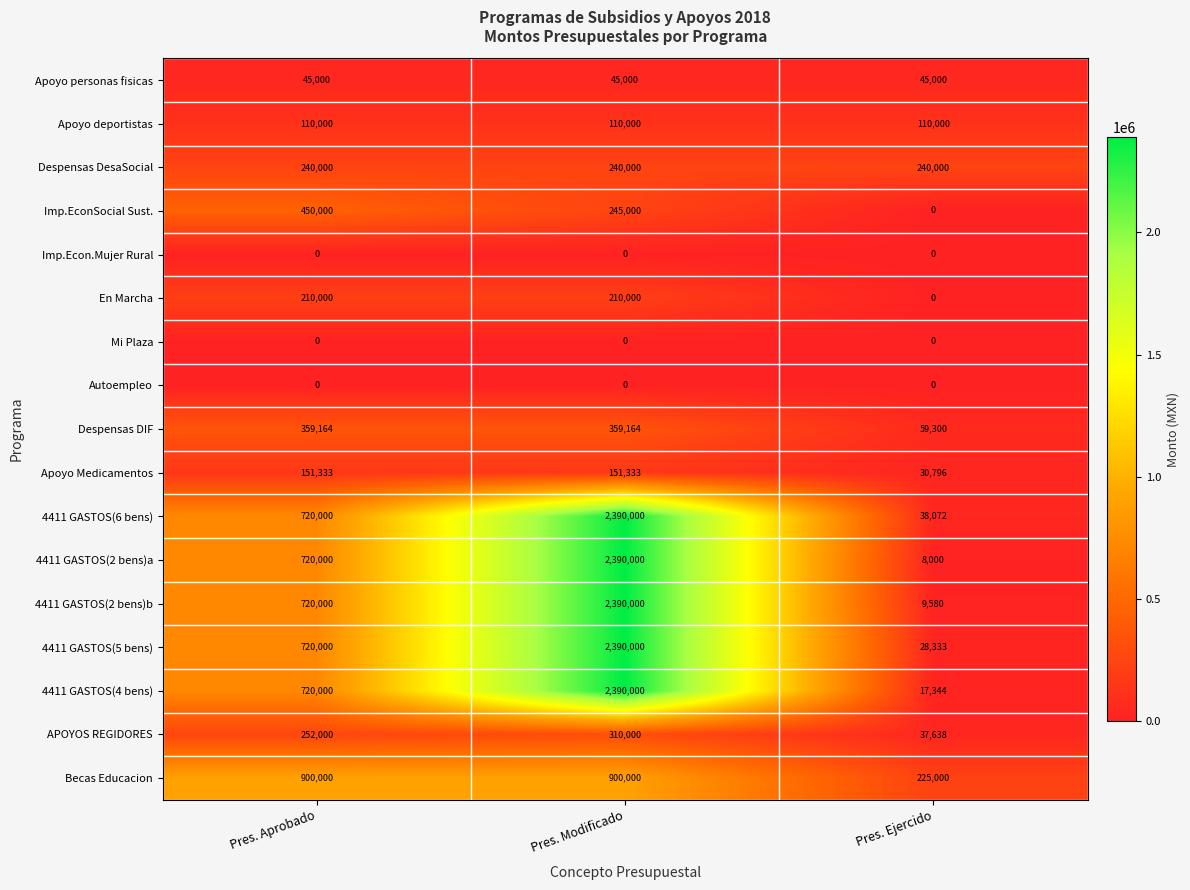

What is the total value across all series at Pres. Modificado?

14520497